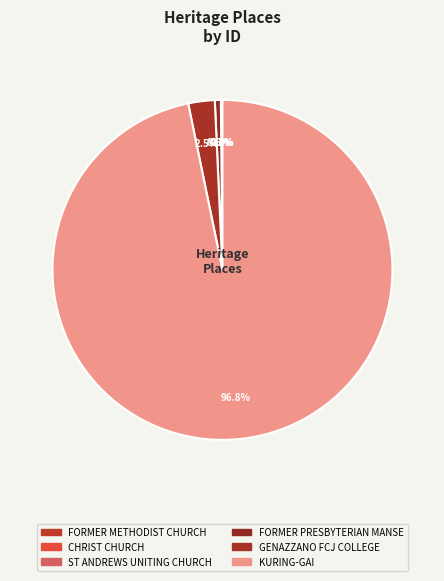

To the nearest percent, what is the average slice percentage?

17%